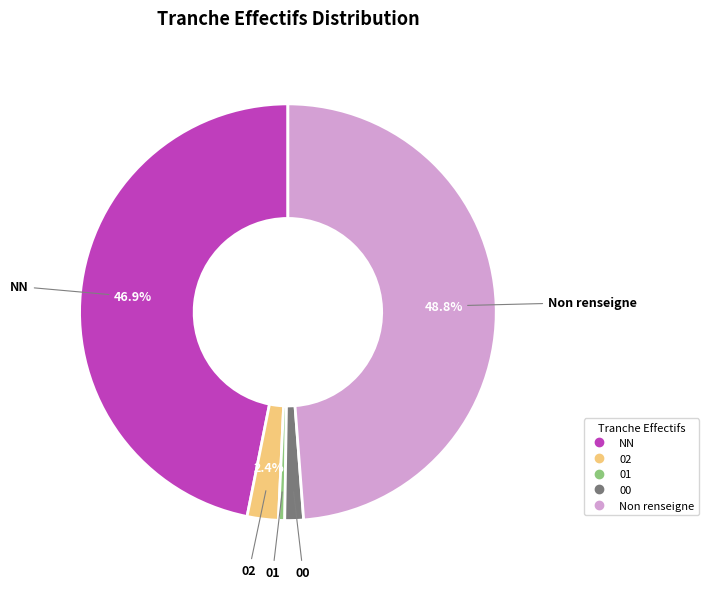

Is there a majority slice in this chart?

No